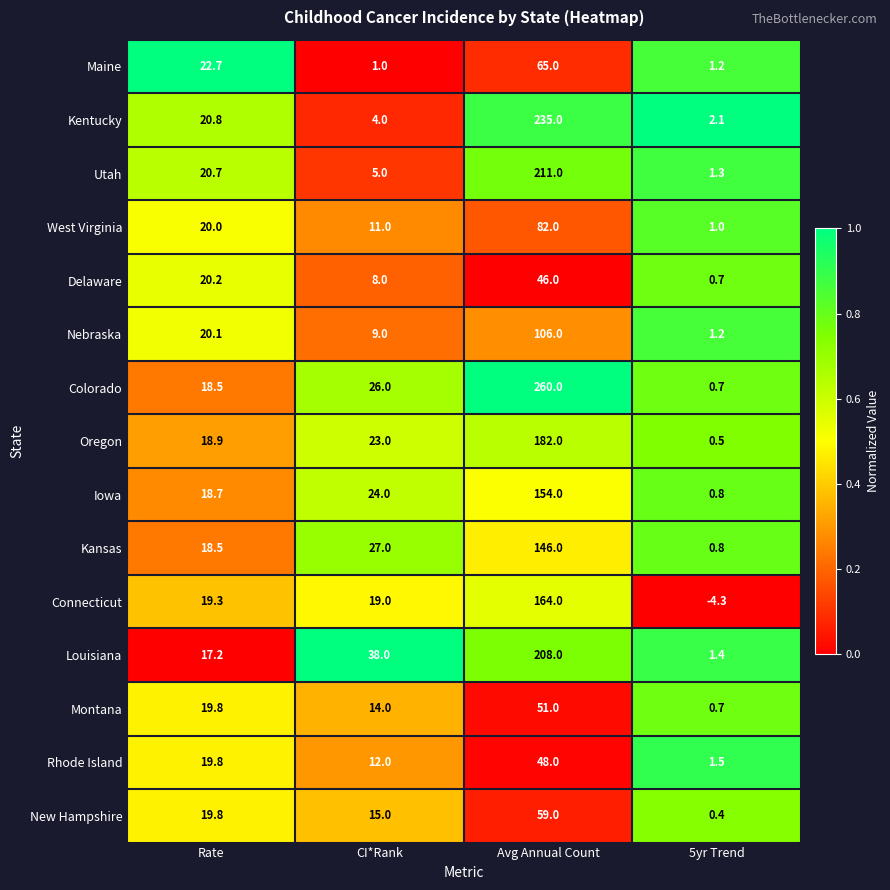

What is the spread (max minus min) of values at 5yr Trend?

6.4